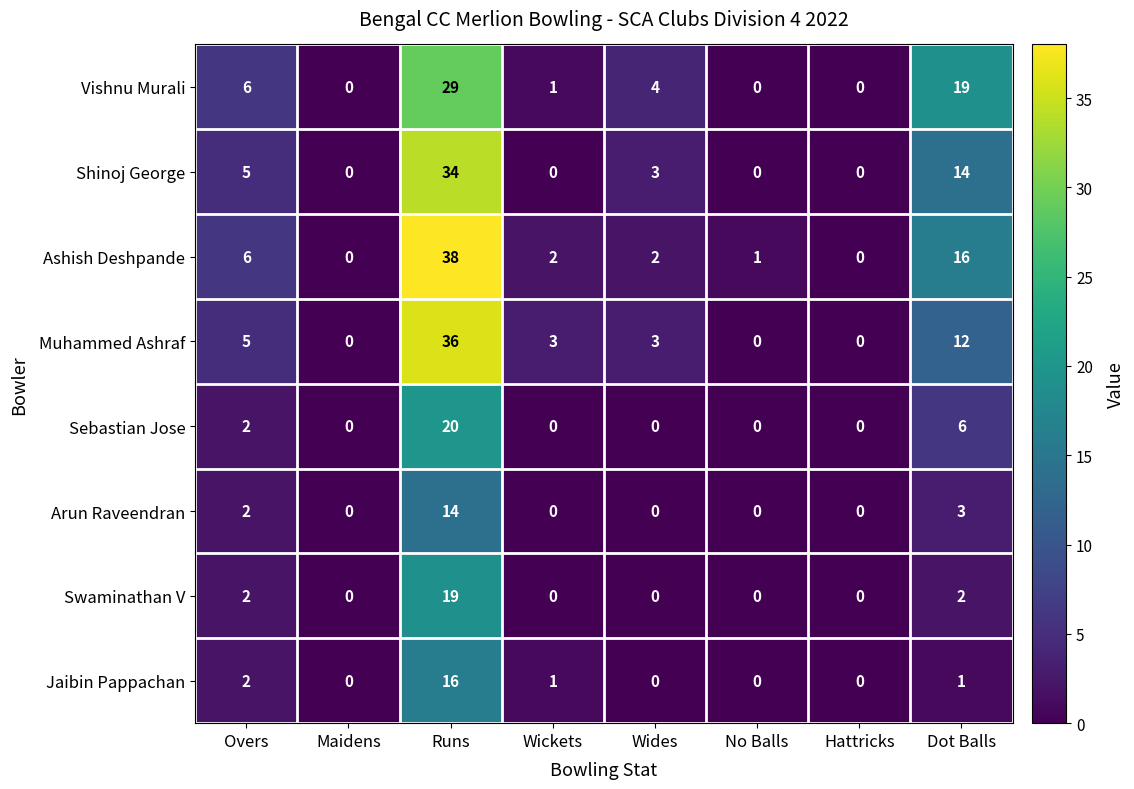

What is the sum of all Sebastian Jose values?

28